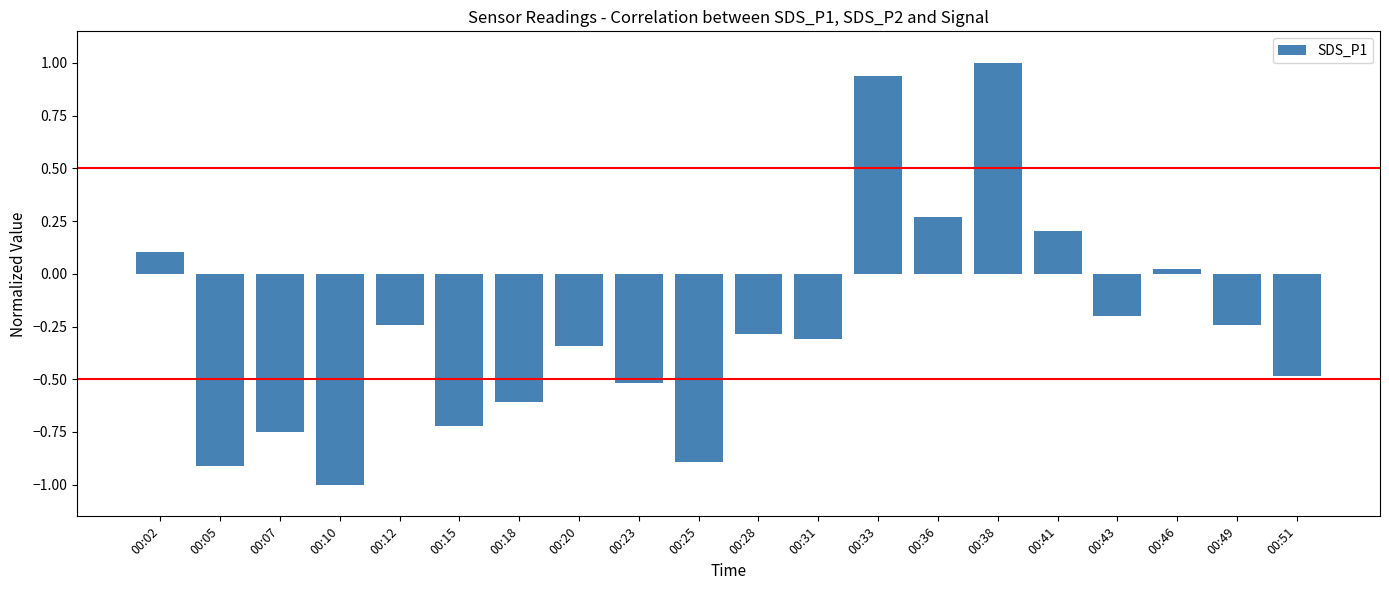

What is the approximate value at 00:41?

0.2